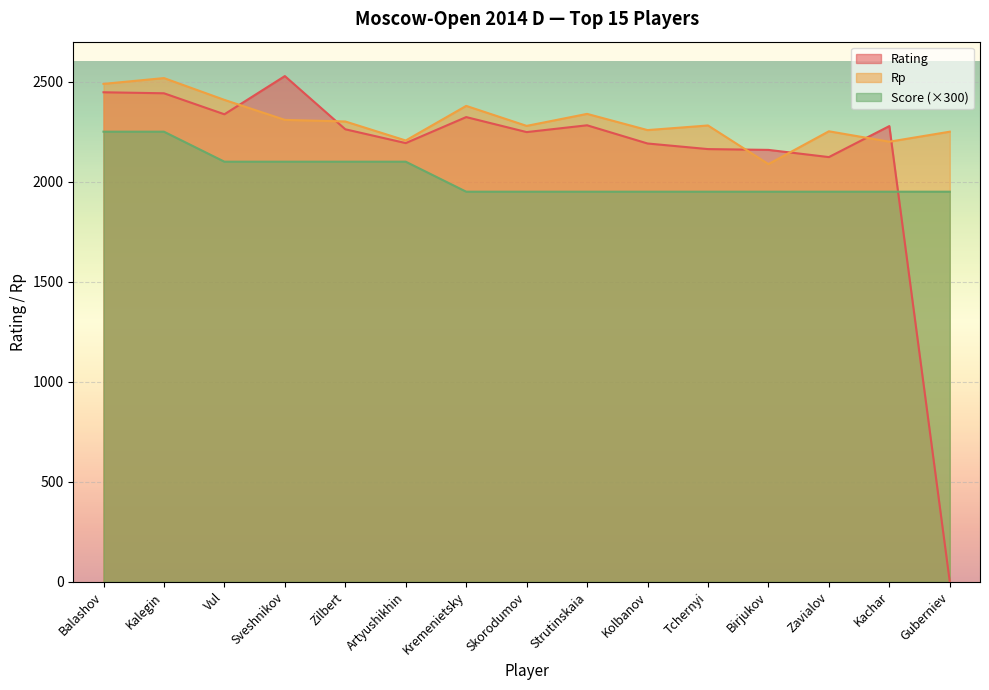

At which label does Rating reach its minimum?

Guberniev